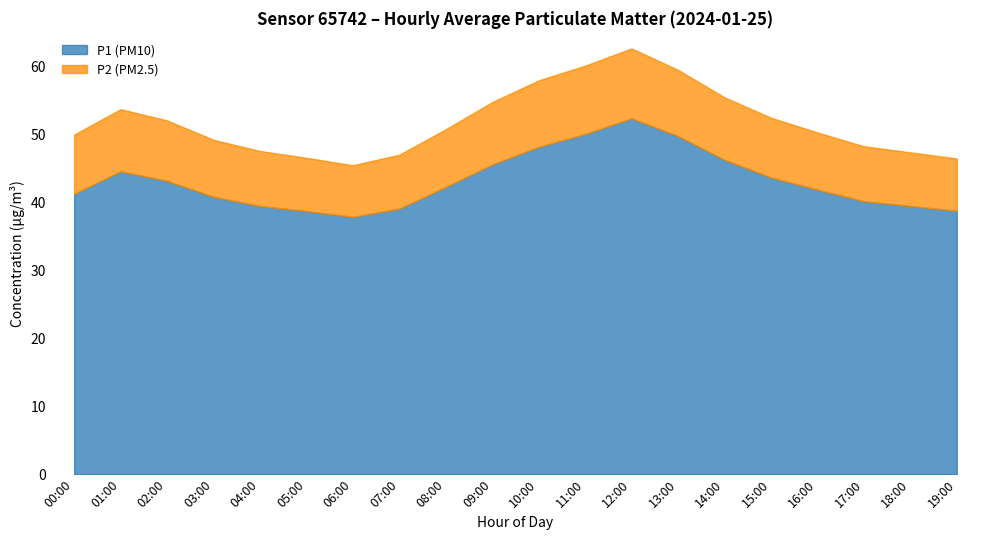

Reading left to right, list all the values displayed in this chart.

P1: 00:00=41.3	01:00=44.6	02:00=43.2	03:00=40.9	04:00=39.5	05:00=38.8	06:00=37.9	07:00=39.1	08:00=42.3	09:00=45.6	10:00=48.2	11:00=50.1	12:00=52.4	13:00=49.8	14:00=46.3	15:00=43.7	16:00=41.9	17:00=40.2	18:00=39.5	19:00=38.8
P2: 00:00=8.7	01:00=9.2	02:00=8.9	03:00=8.4	04:00=8.1	05:00=7.8	06:00=7.6	07:00=8.0	08:00=8.5	09:00=9.2	10:00=9.8	11:00=10.1	12:00=10.3	13:00=9.8	14:00=9.2	15:00=8.8	16:00=8.4	17:00=8.1	18:00=7.9	19:00=7.7